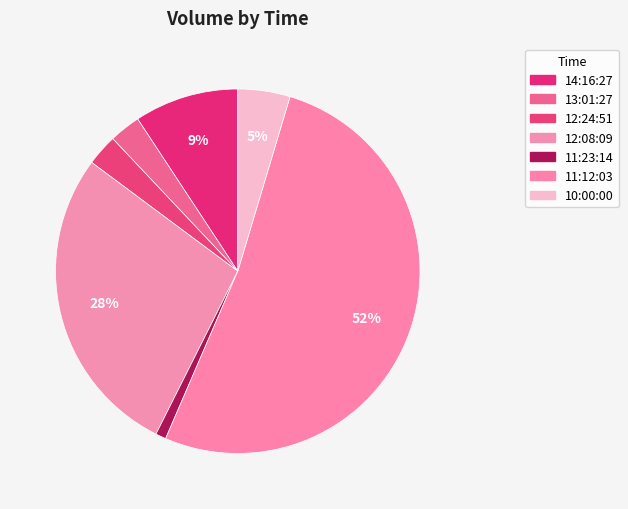

Count the number of slices in the pie.

7